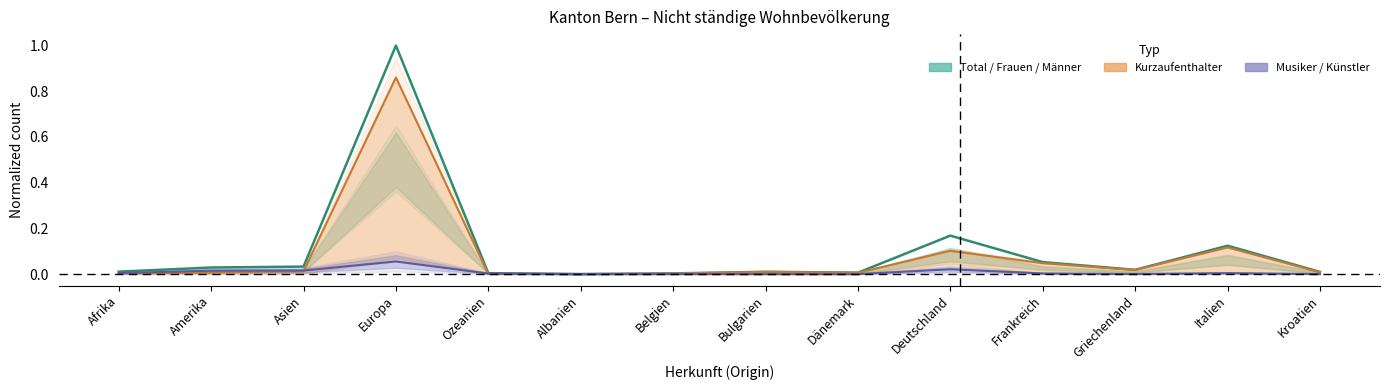

Which has a higher value, Ozeanien or Kroatien?

Kroatien